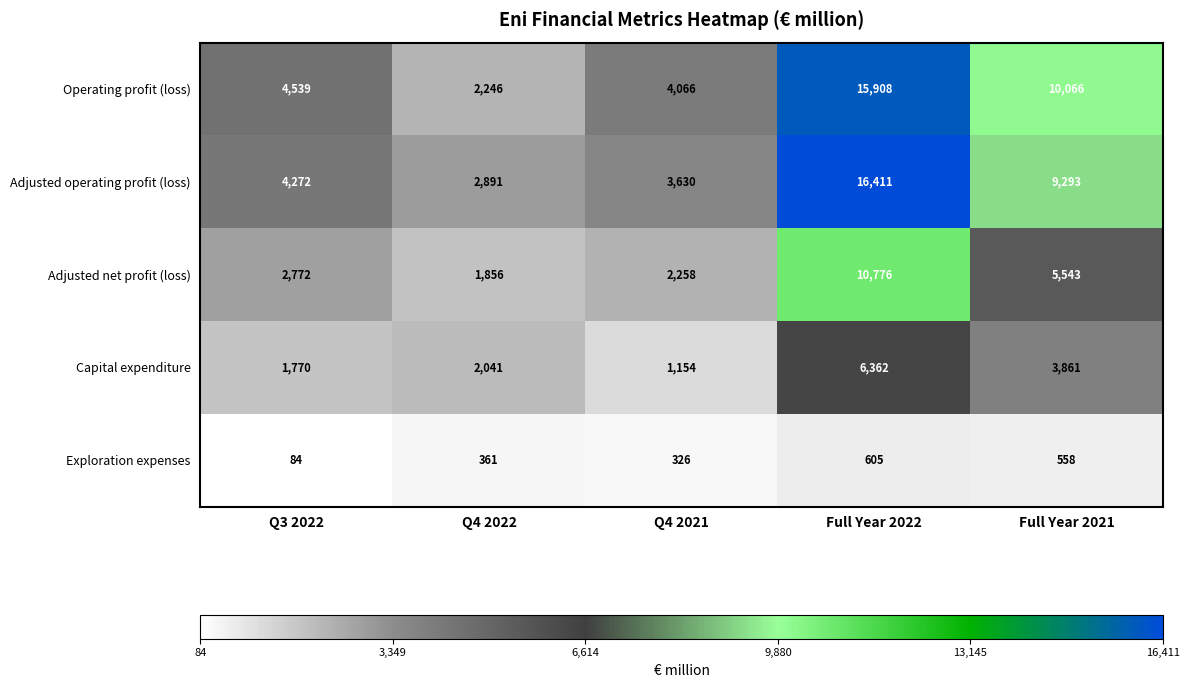

The Operating profit (loss) series shows 10066 at Full Year 2021. True or false?

True